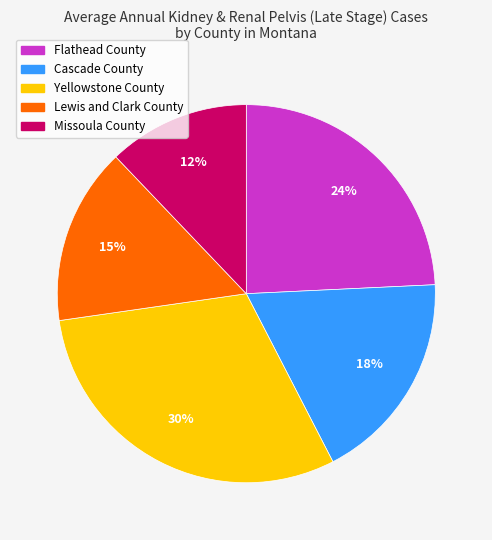

Which slice is the largest?

Yellowstone County